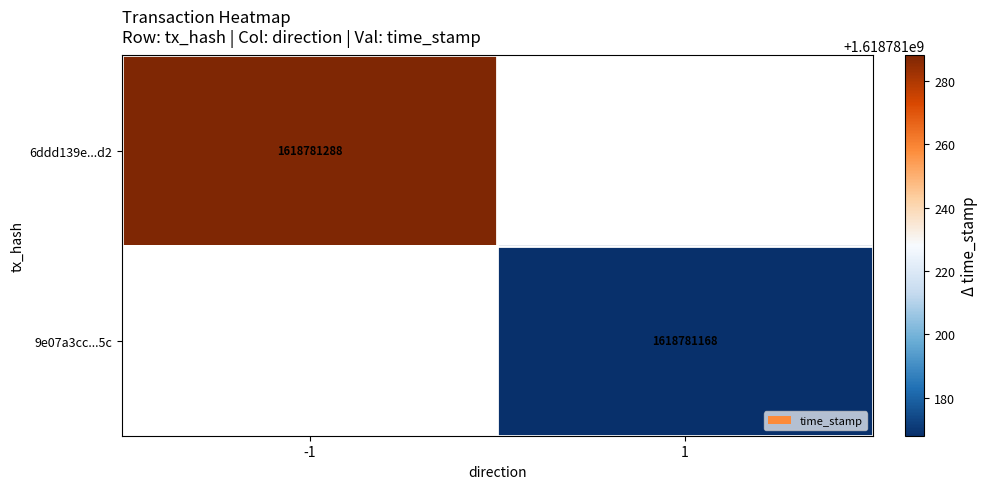

What is the greatest value displayed?

1618781288